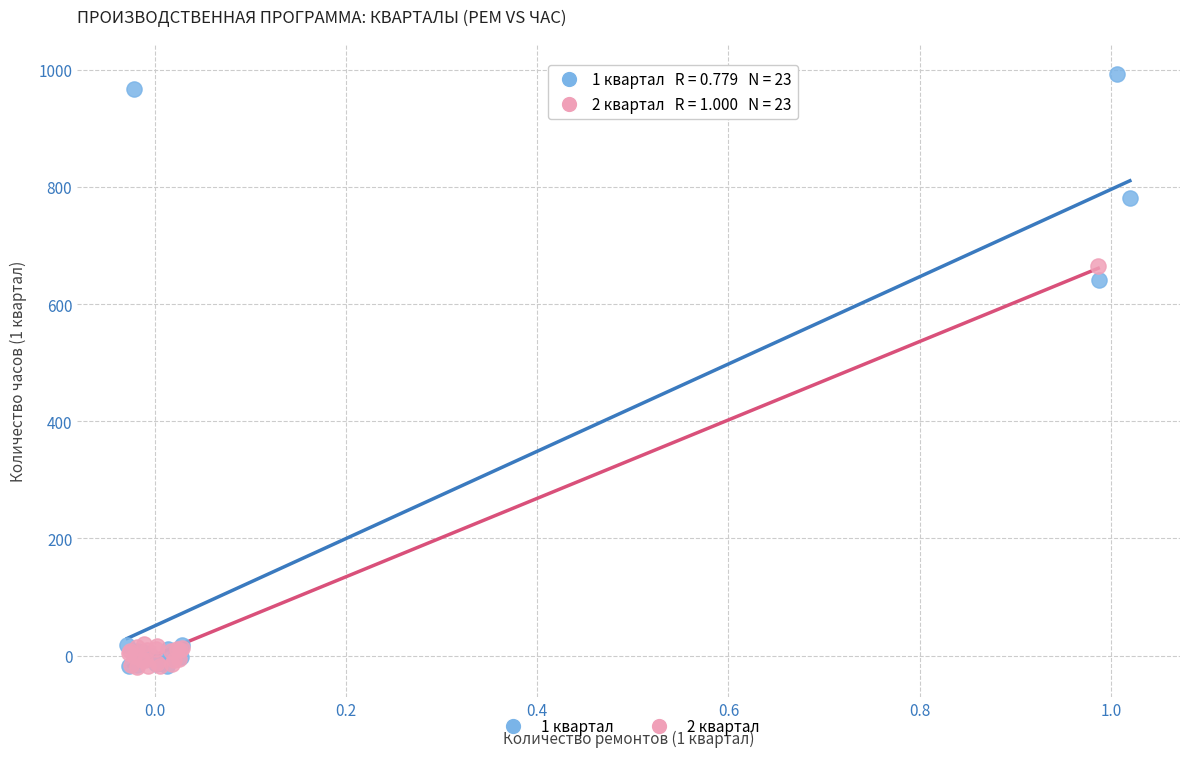

Which series has the widest spread of Y values?

1 квартал